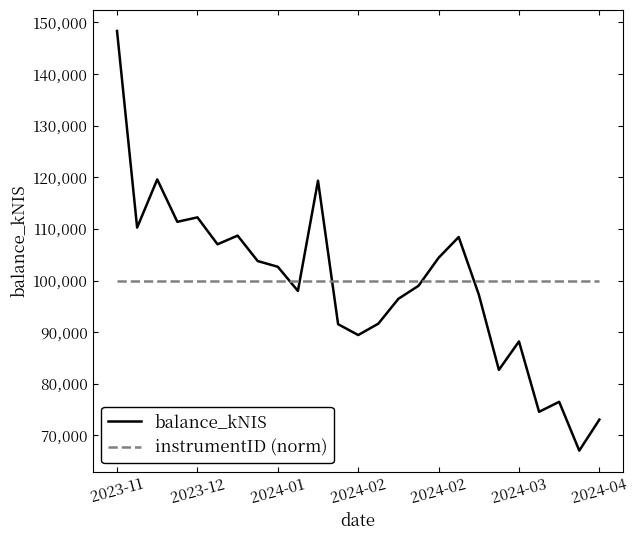

True or false: instrumentID (norm) and balance_kNIS cross at least once.

True